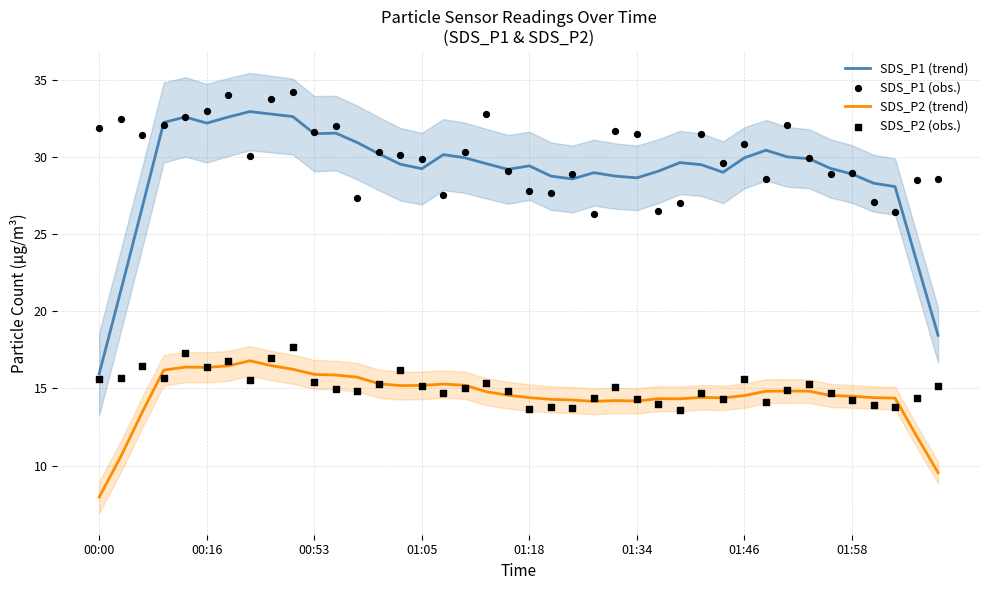

Which series has the largest total across all categories?

SDS_P1 (obs.)